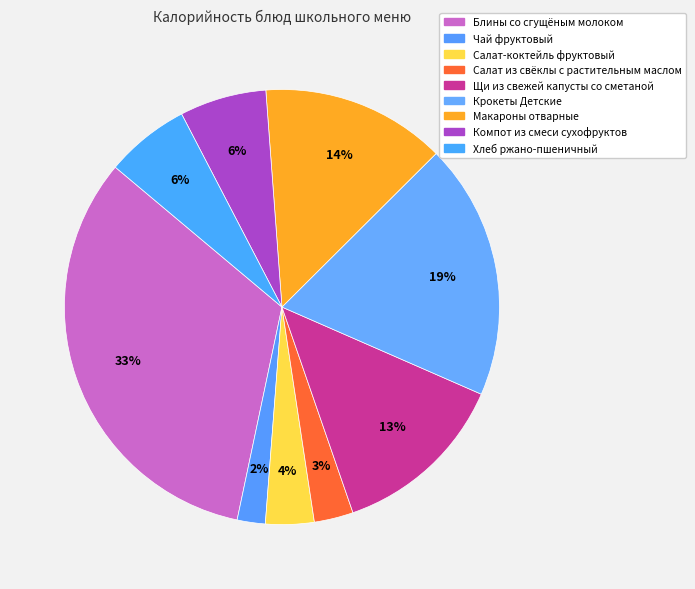

To the nearest percent, what percentage of the pie is Чай фруктовый?

2%